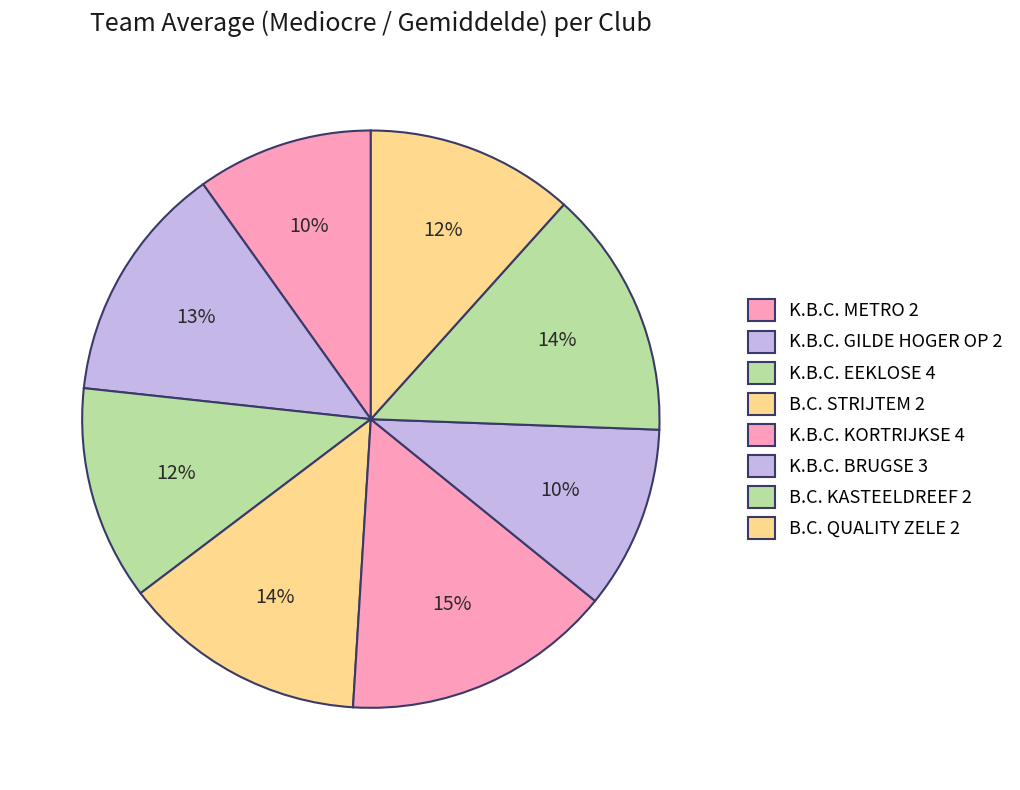

Does K.B.C. GILDE HOGER OP 2 represent more than half of the total?

No